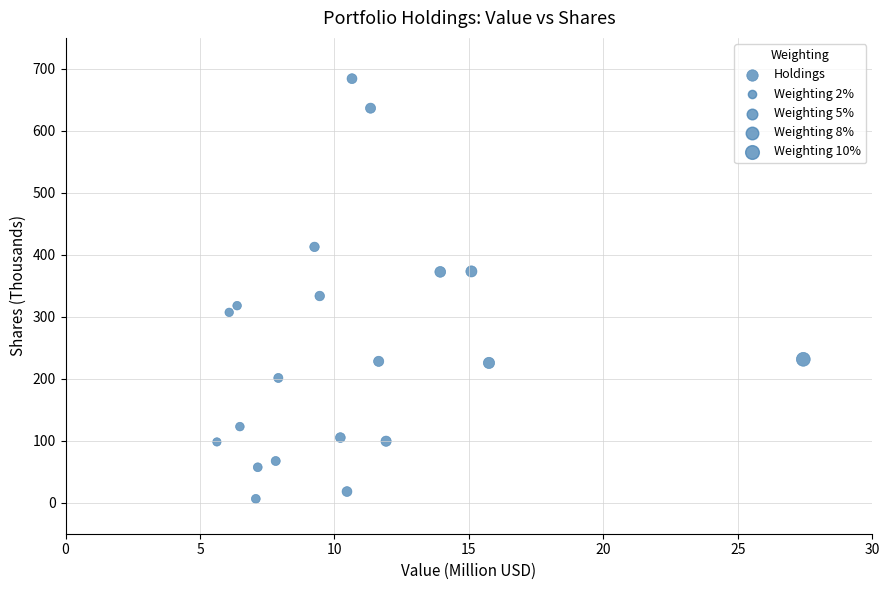

What Y value in the scatter plot is closest to 345?

333.5